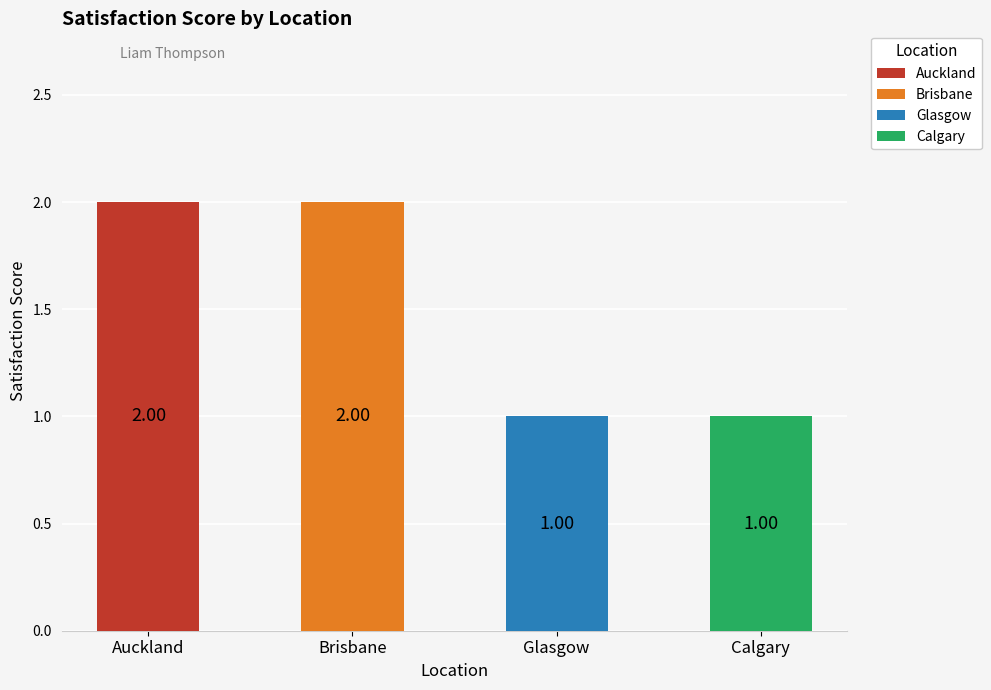

Reading left to right, transcribe all the data shown in this chart.

Auckland=2	Brisbane=2	Glasgow=1	Calgary=1